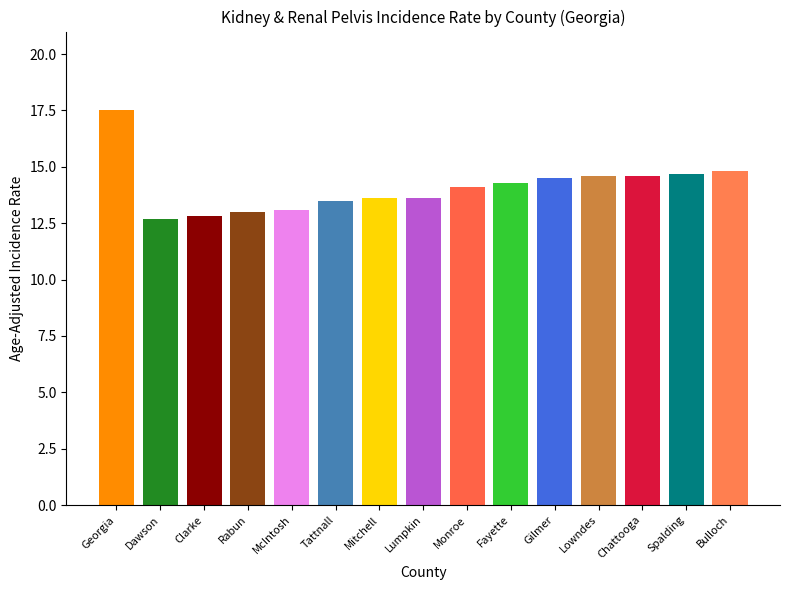

True or false: the data shows 13.6 at Mitchell.

True